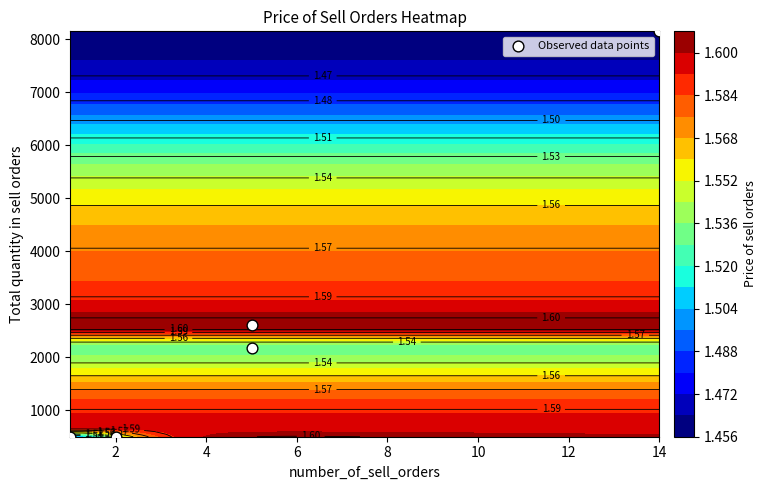

Which label corresponds to the largest value in the chart?

14